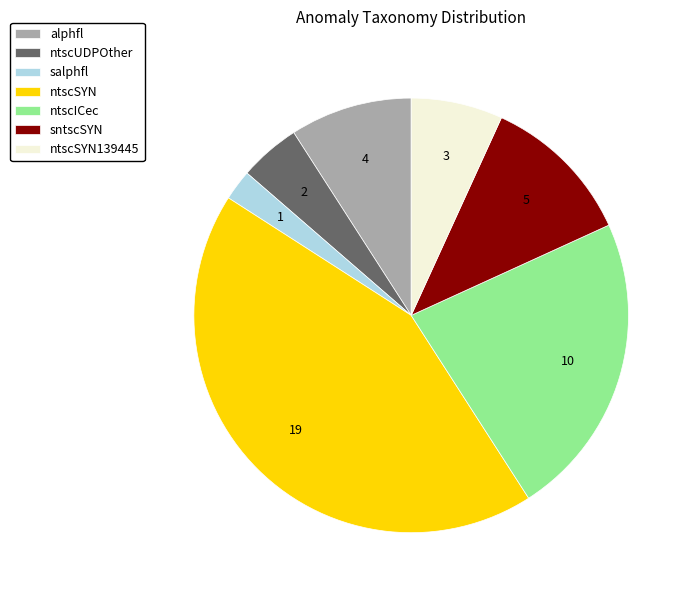

Is the sum of salphfl and ntscICec greater than half?

No